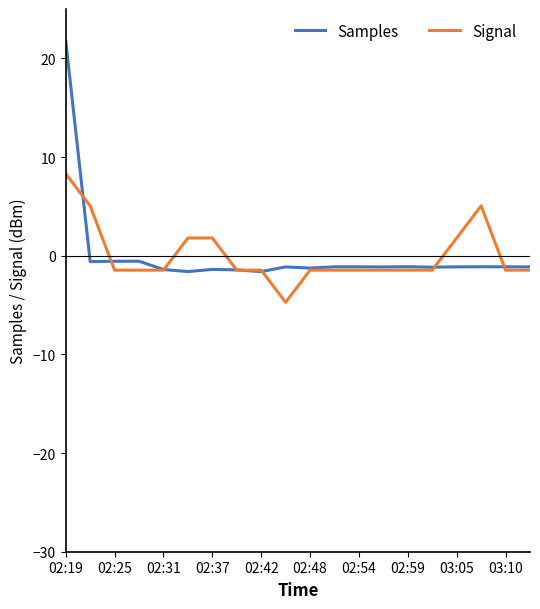

What is the greatest value displayed?

21.8